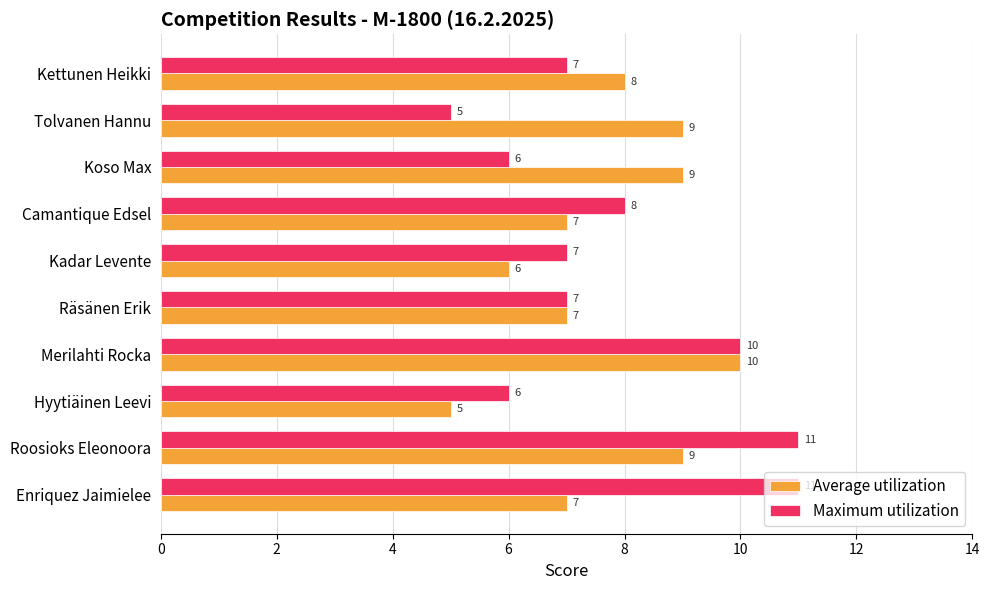

What is the total value across all series at Räsänen Erik?

14